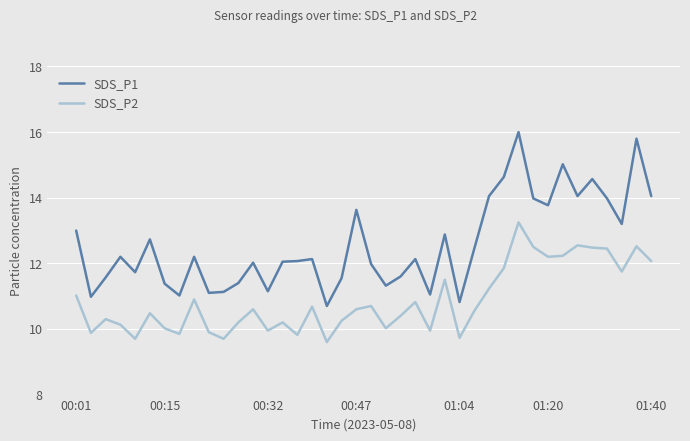

What is the difference between the maximum and minimum values in the SDS_P1 series?

5.3